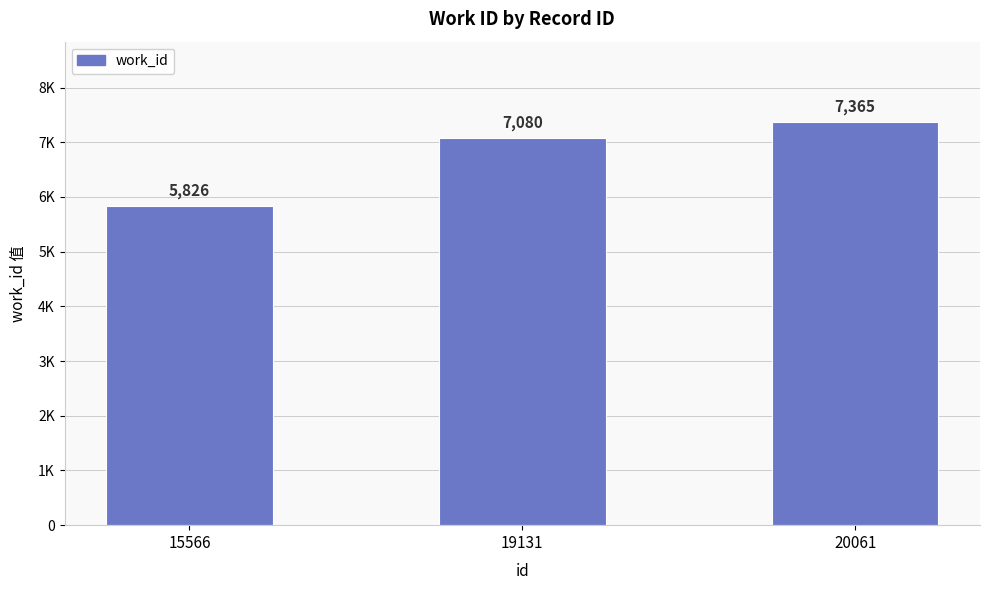

Reading right to left, extract all data points from this chart.

20061=7365	19131=7080	15566=5826